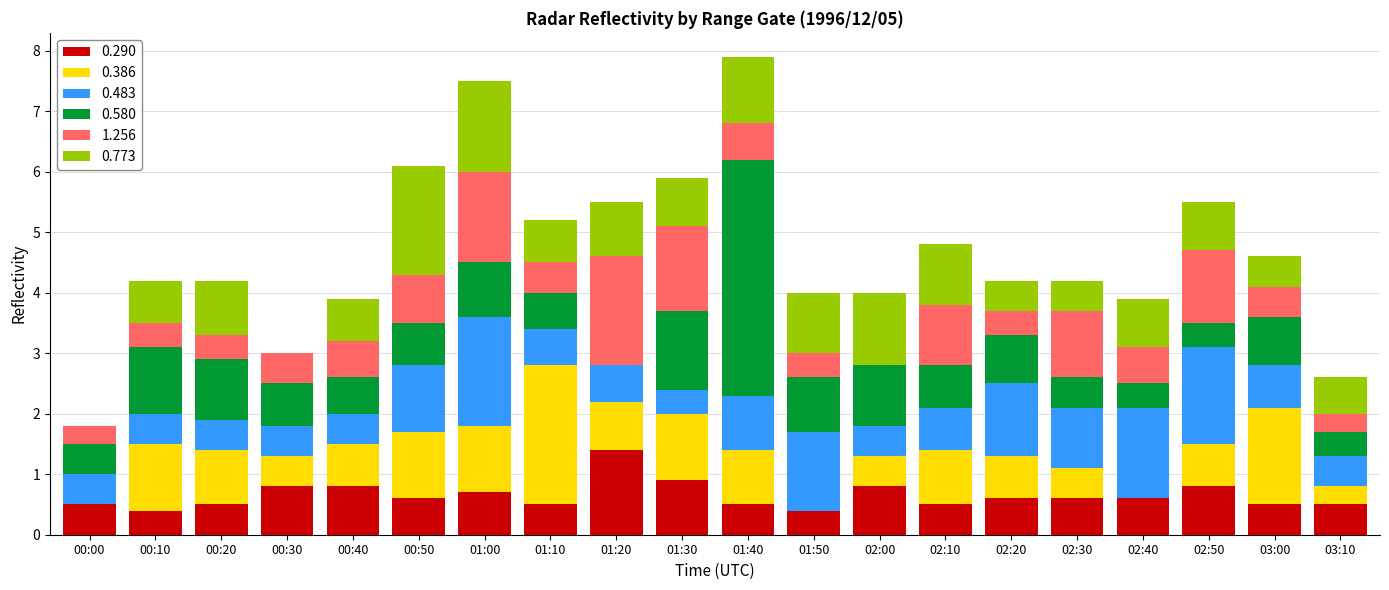

At which label does 0.290 reach its peak?

01:20